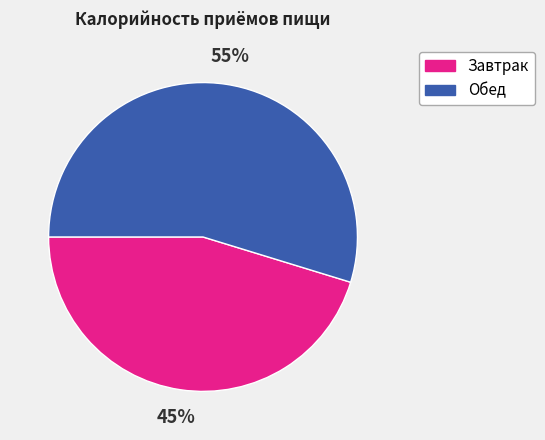

Do Завтрак and Обед together represent more than half of the pie?

Yes